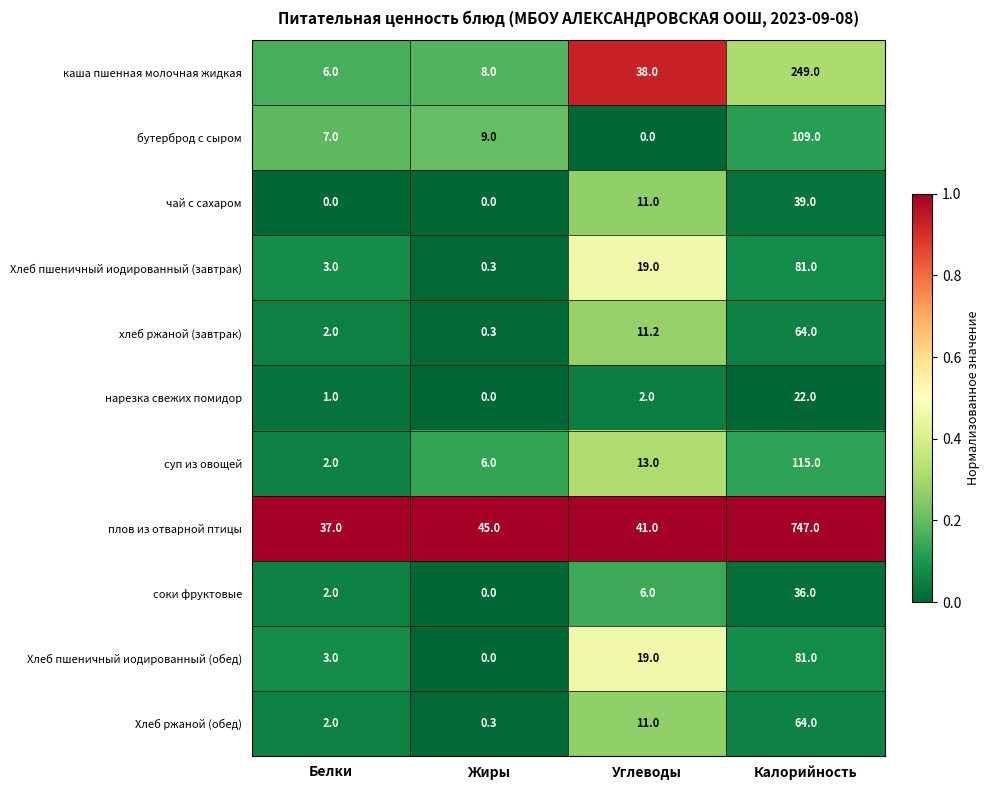

Which series has the largest range (max minus min)?

плов из отварной птицы